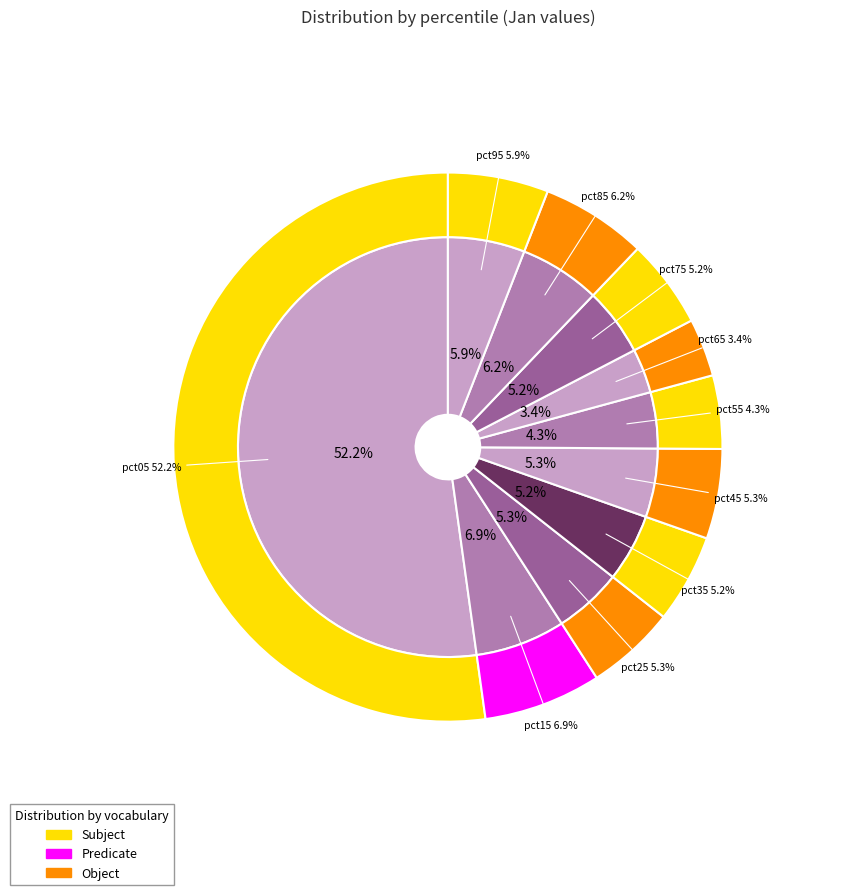

Combined, what portion of the pie is pct45 and pct35?

10.5%